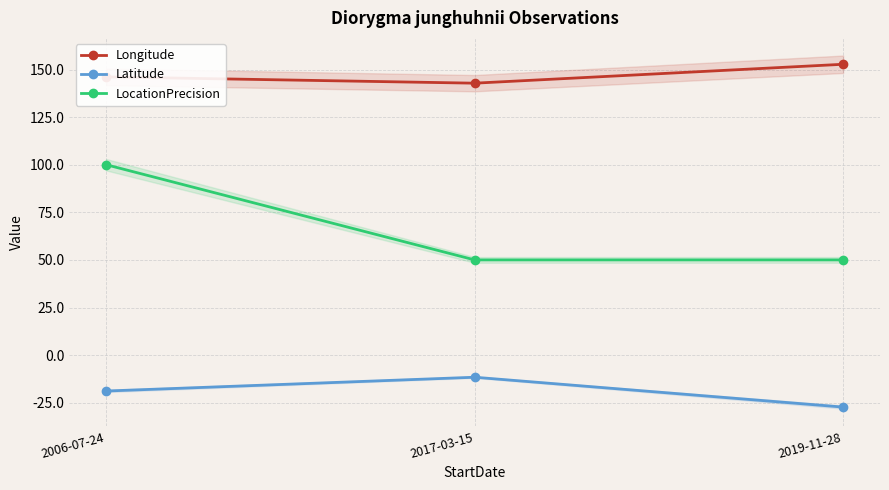

Is this an area chart (filled region under the line)?

No